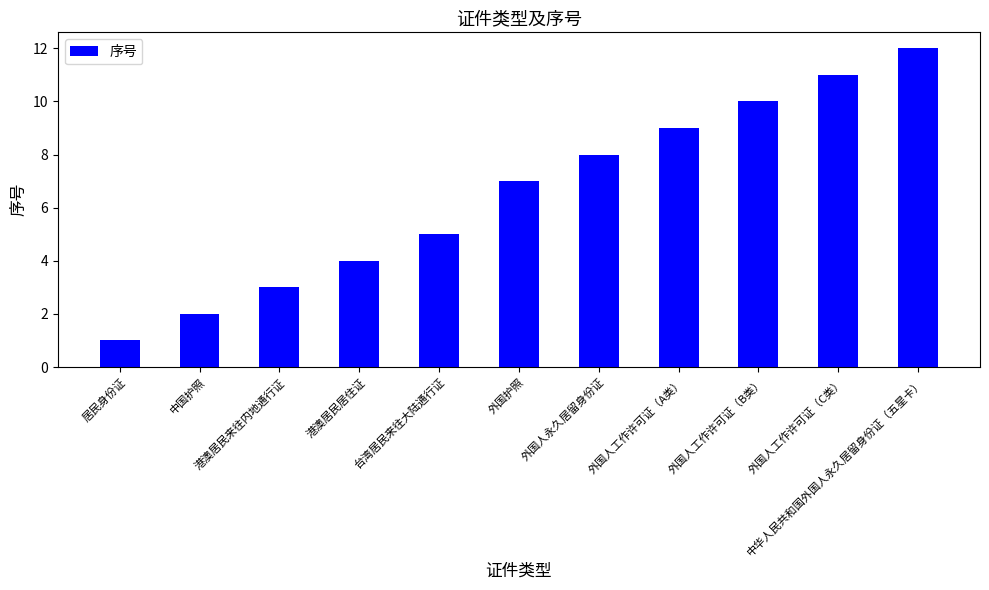

Rank the categories by value from lowest to highest.

居民身份证, 中国护照, 港澳居民来往内地通行证, 港澳居民居住证, 台湾居民来往大陆通行证, 外国护照, 外国人永久居留身份证, 外国人工作许可证（A类）, 外国人工作许可证（B类）, 外国人工作许可证（C类）, 中华人民共和国外国人永久居留身份证（五星卡）